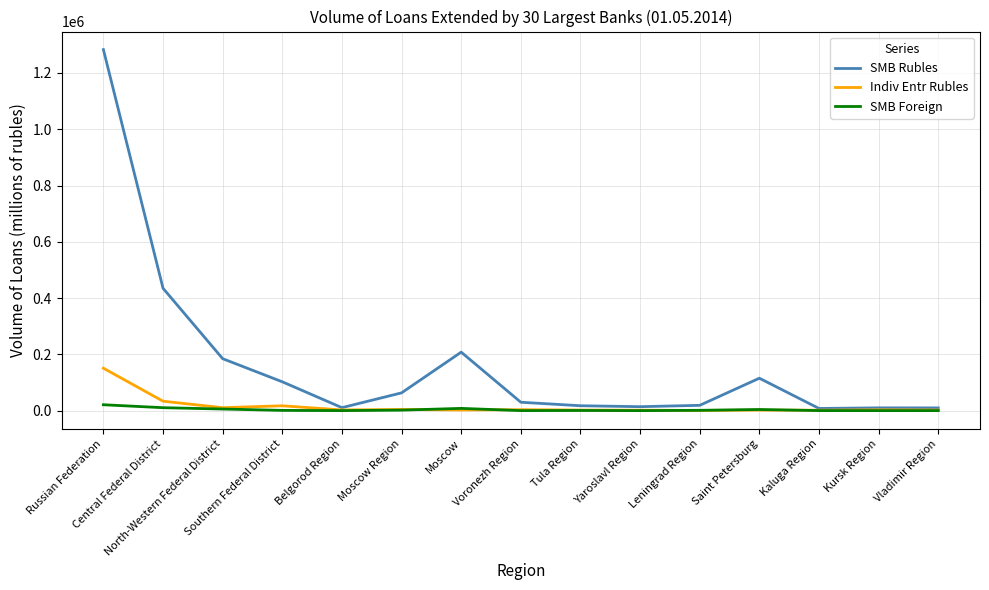

What is the greatest value displayed?

1283098